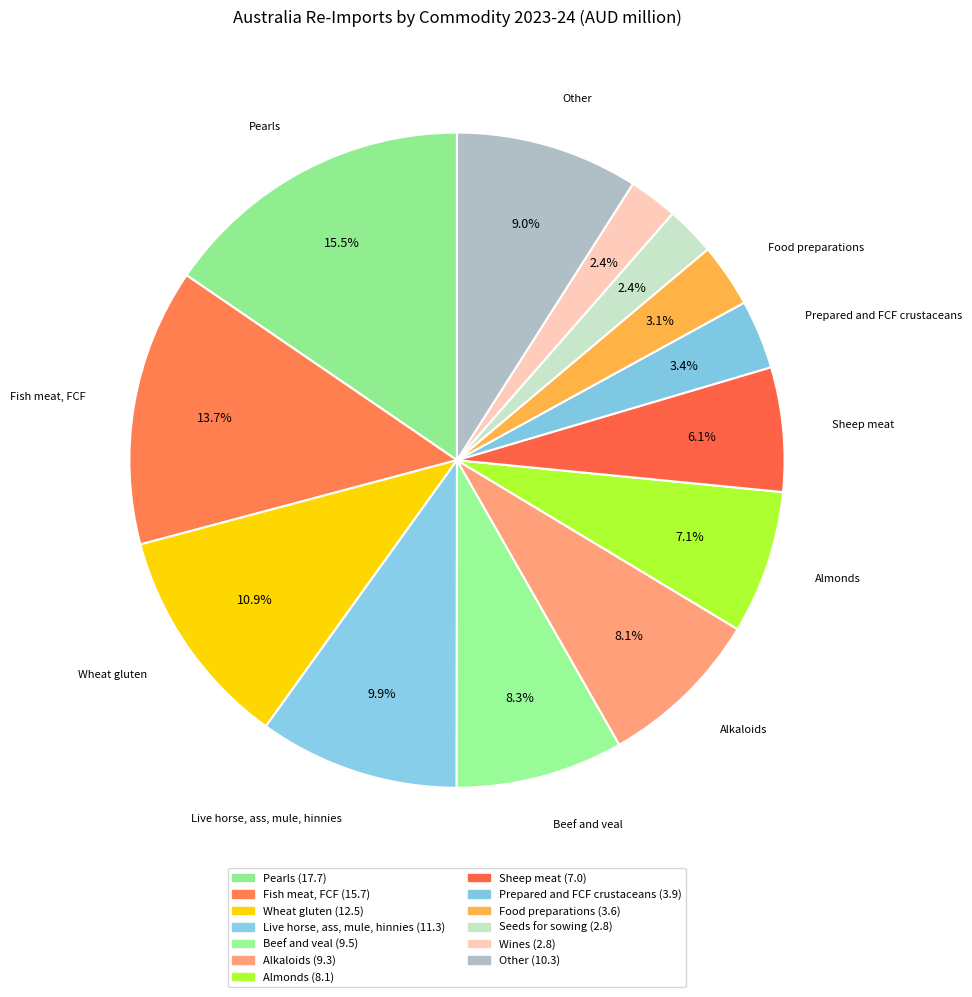

Is it true that Live horse, ass, mule, hinnies is 10% of the pie?

True